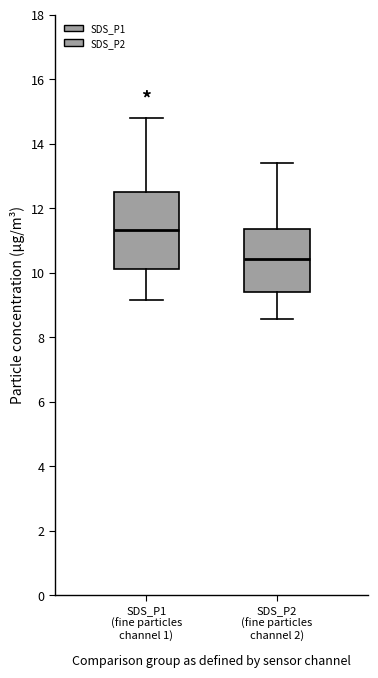

Reading left to right, transcribe this box plot: for each box, give where its median line is, the range the box spans, and where its two whiskers end, as read against the y-axis. The values are not printed on the chart, so give them approximately, as read against the axis.

SDS_P1 (fine particles channel 1): median 11.4, box 10.2 to 12.4, whiskers 9.2 to 14.8
SDS_P2 (fine particles channel 2): median 10.4, box 9.4 to 11.4, whiskers 8.6 to 13.4